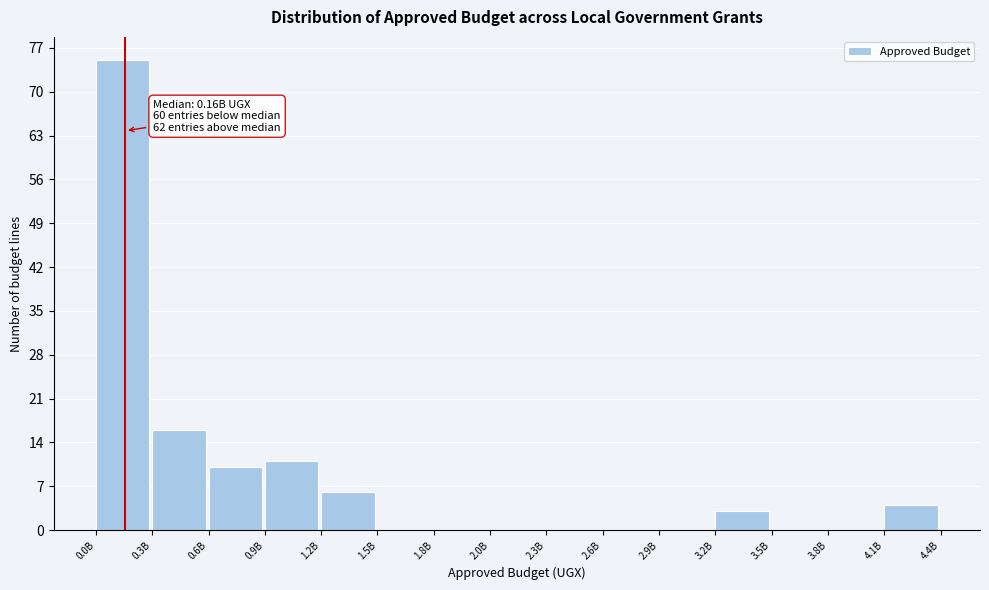

Reading right to left, what are all the values shown in this chart?

4.1B=4	3.8B=0	3.5B=0	3.2B=3	2.9B=0	2.6B=0	2.3B=0	2.0B=0	1.8B=0	1.5B=0	1.2B=6	0.9B=11	0.6B=10	0.3B=16	0.0B=75